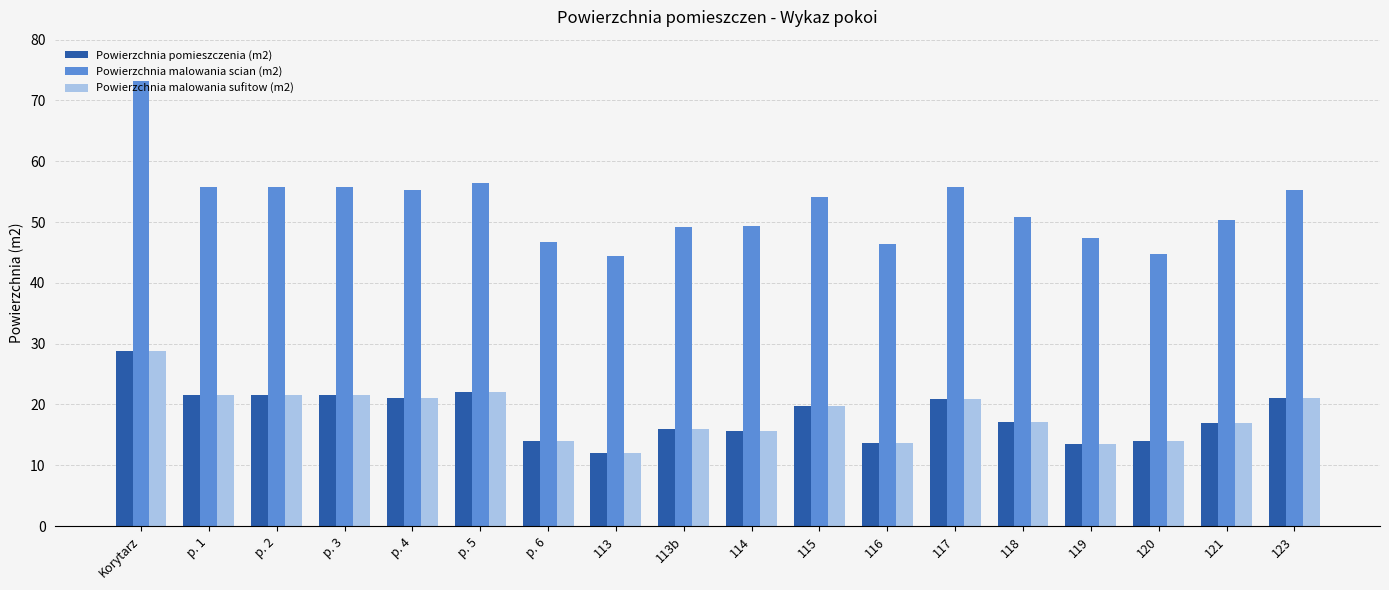

At which category is the sum across all series the highest?

Korytarz